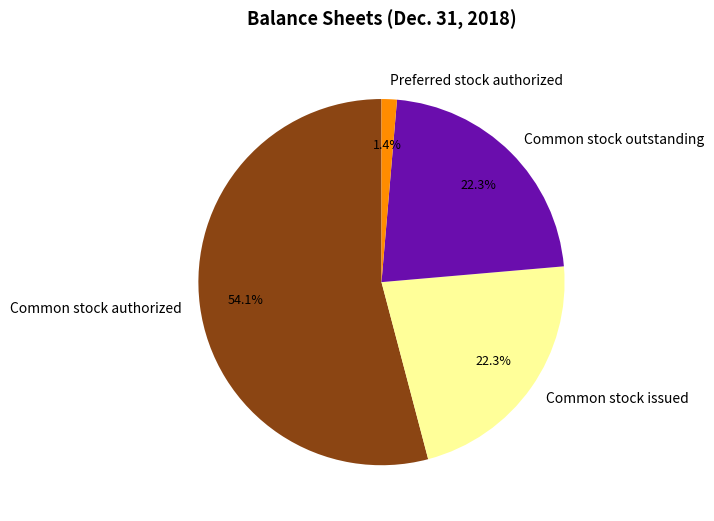

Which slice represents more than half of the pie?

Common stock authorized